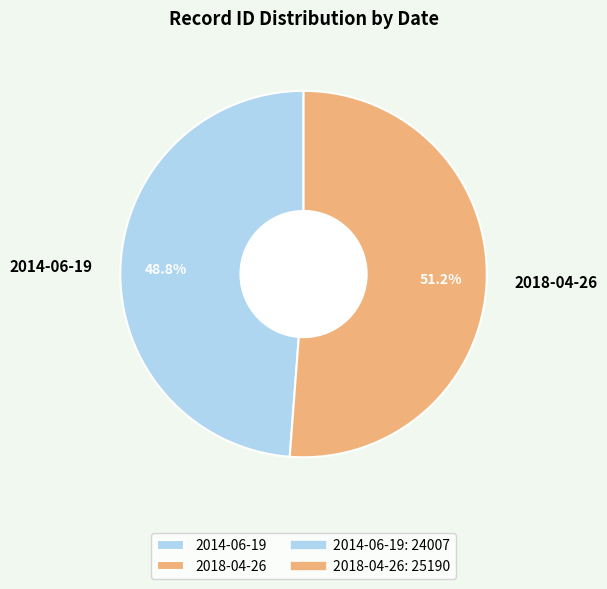

Is there a majority slice in this chart?

Yes